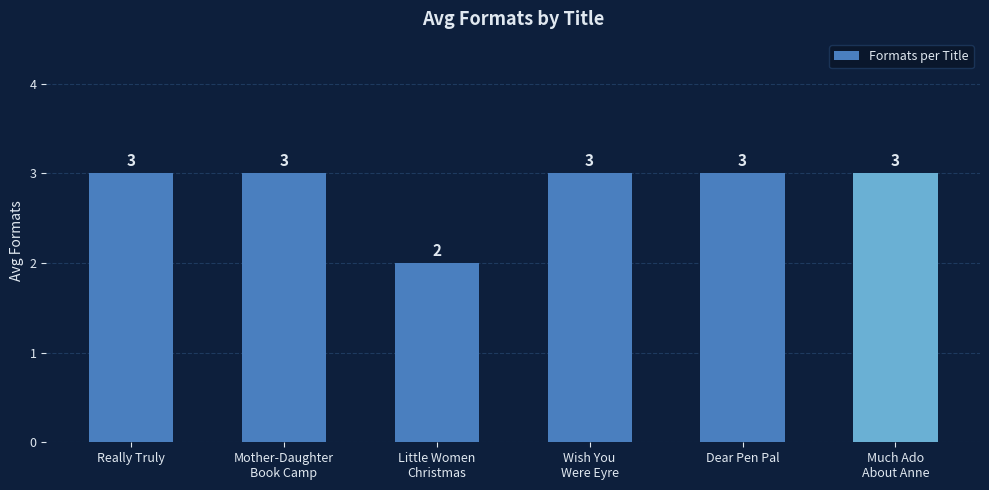

True or false: the data shows 1 at Mother-Daughter
Book Camp.

False